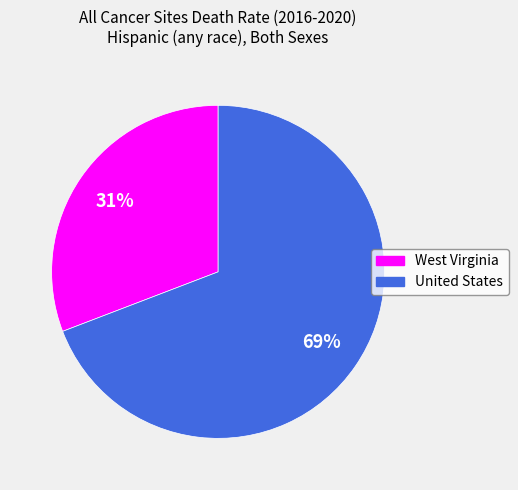

Is the sum of United States and West Virginia greater than half?

Yes